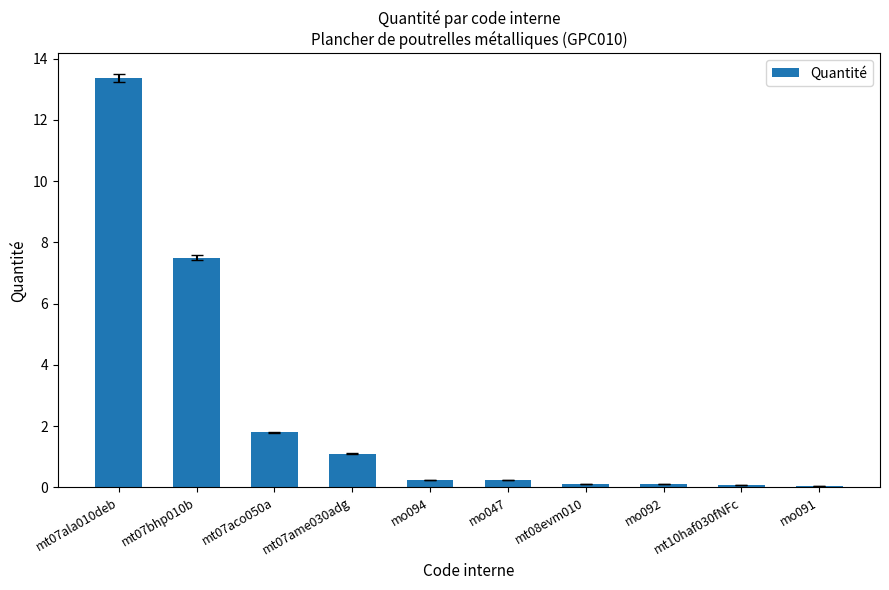

Reading right to left, what are all the values shown in this chart?

mo091=0.1	mt10haf030fNFc=0.1	mo092=0.1	mt08evm010=0.1	mo047=0.2	mo094=0.2	mt07ame030adg=1.1	mt07aco050a=1.8	mt07bhp010b=7.5	mt07ala010deb=13.4